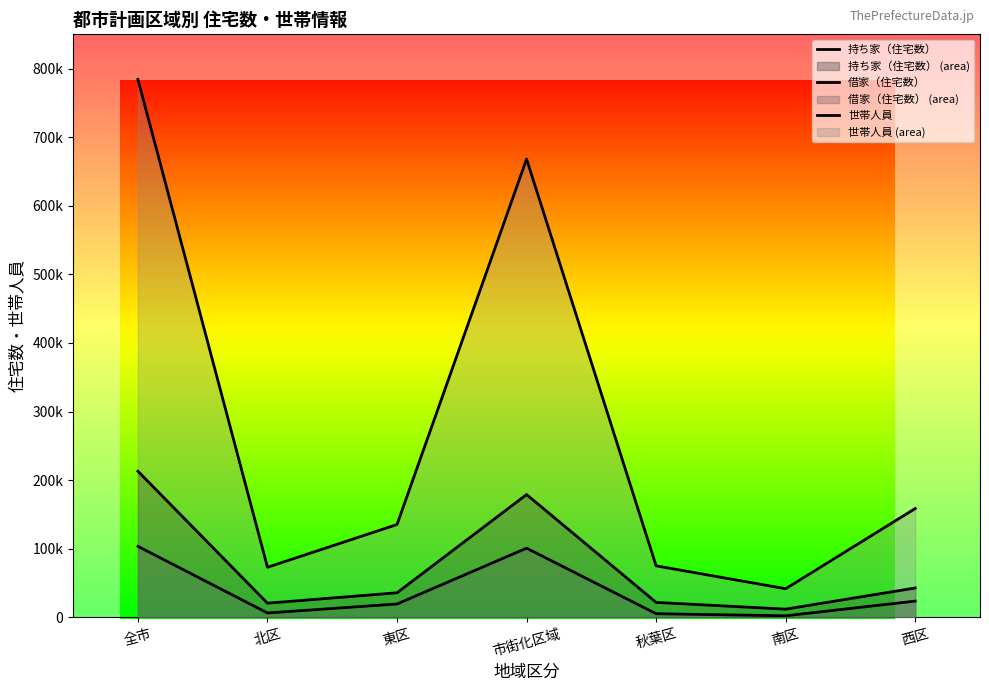

True or false: 借家（住宅数） has a value of 23540 at 西区.

True